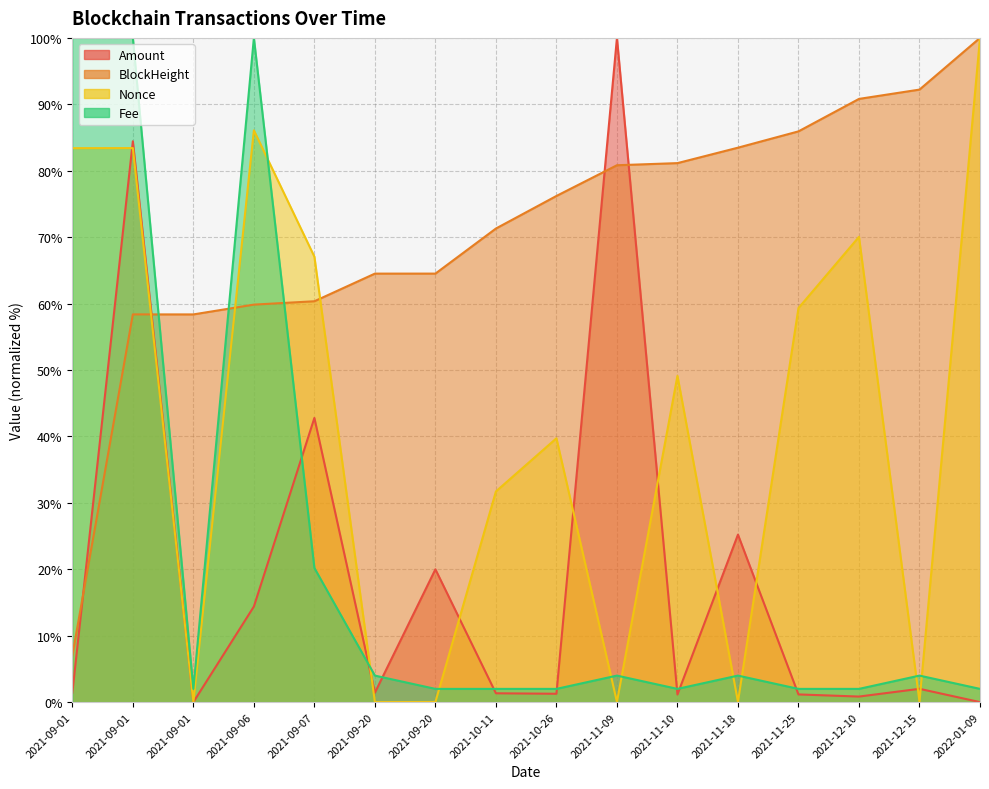

Which category has the lowest value in the Amount series?

2021-09-01